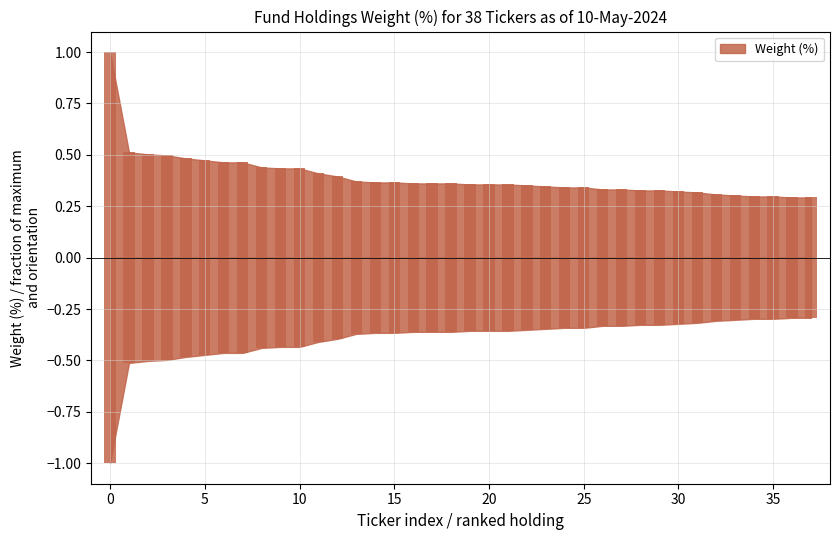

True or false: there are more than 1 points higher than both neighbors.

False